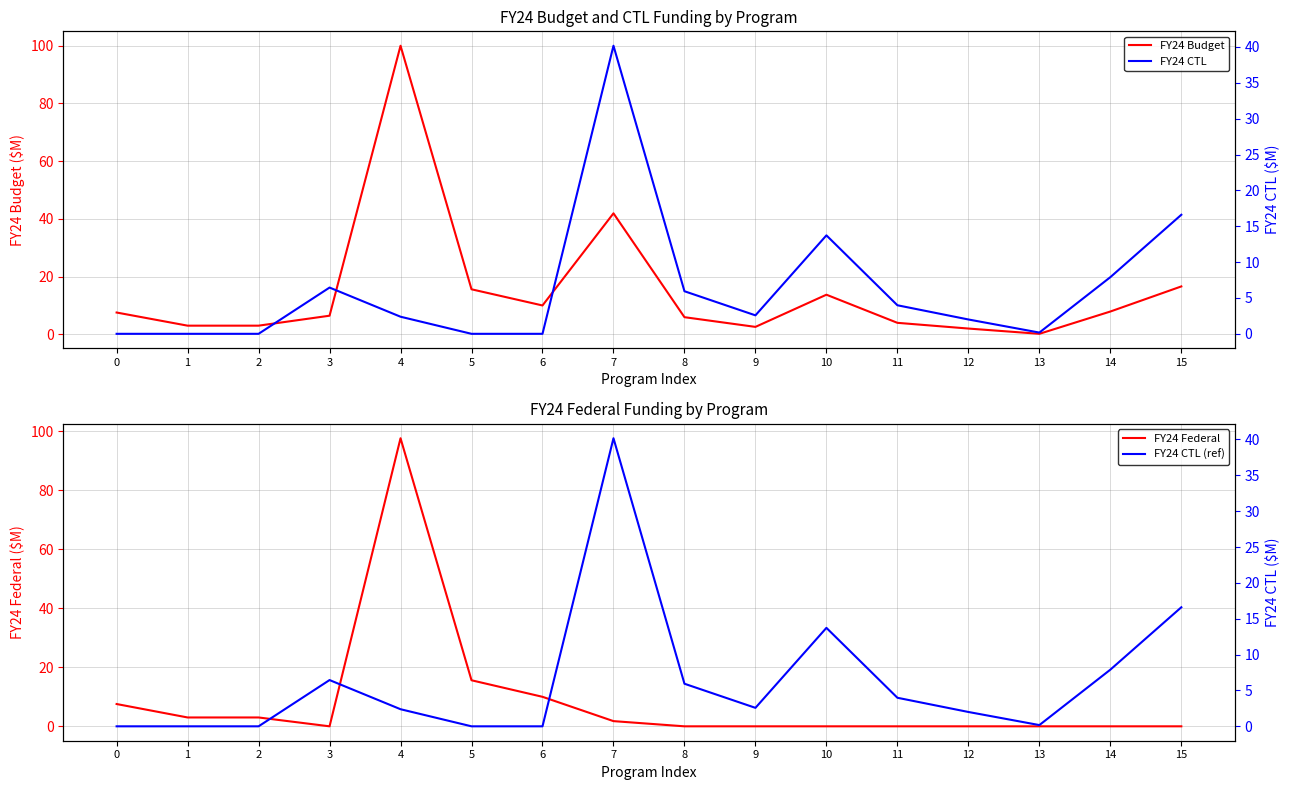

Which series changed the most between 5 and 9?

FY24 Federal